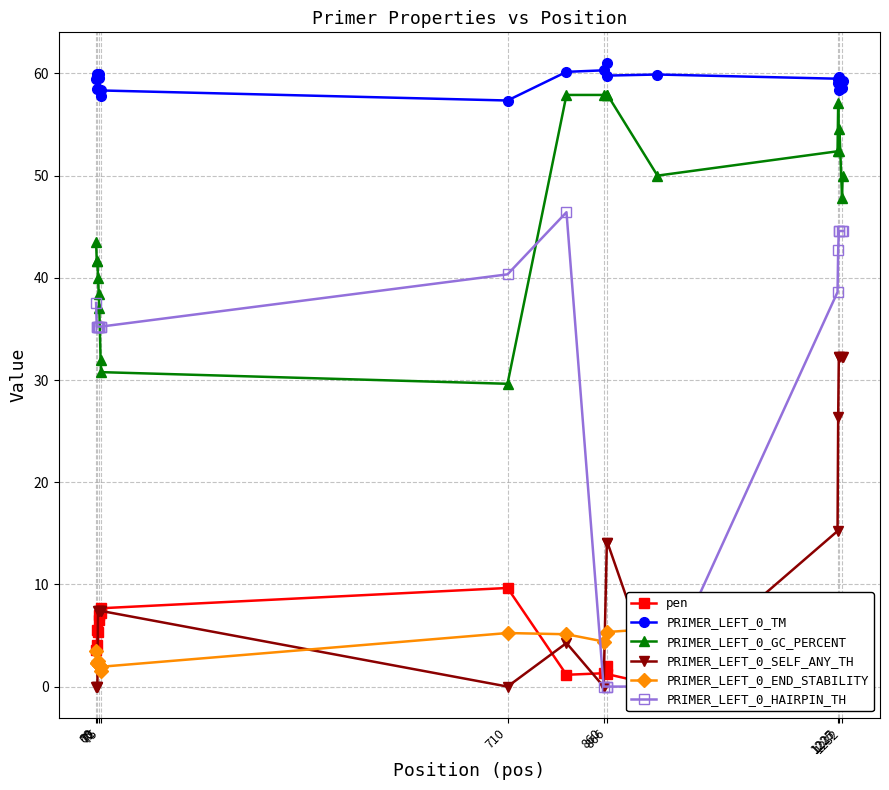

True or false: PRIMER_LEFT_0_TM has more than 1 points higher than both neighbors.

True